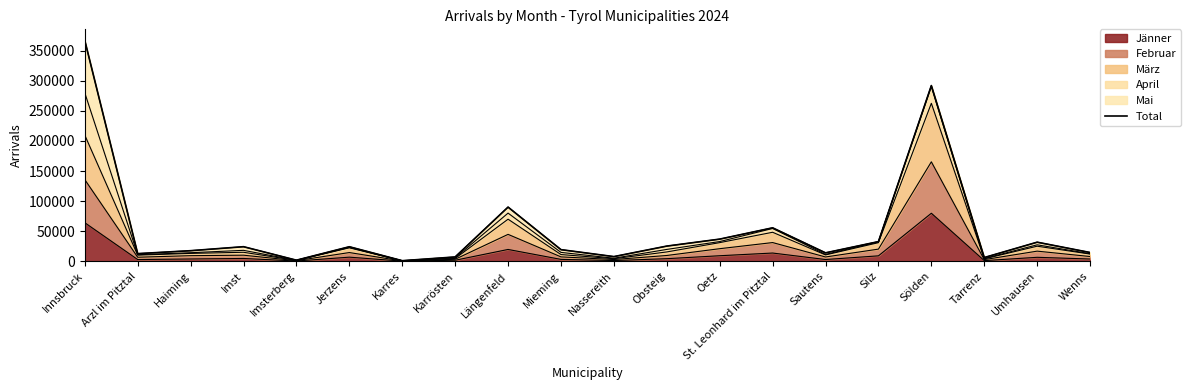

At which category does the data reach its first local peak?

Imst